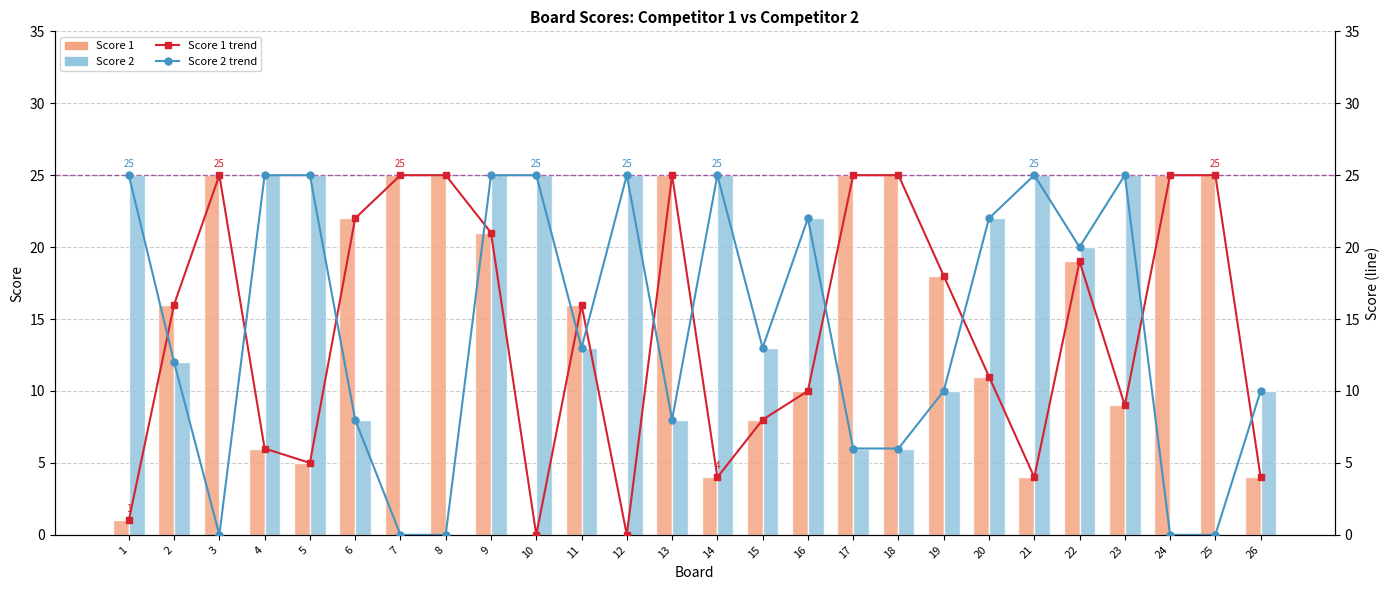

What is the maximum value shown in the chart?

25